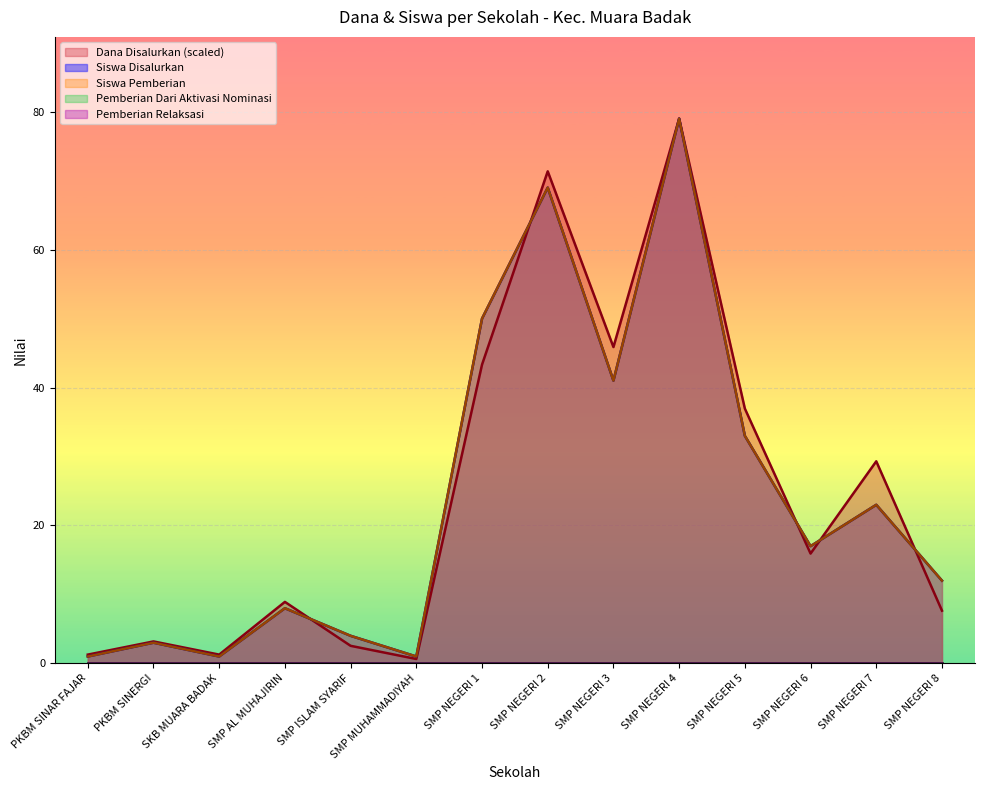

Rank the series at SMP NEGERI 2 from lowest to highest value.

Siswa Disalurkan, Siswa Pemberian, Dana Disalurkan